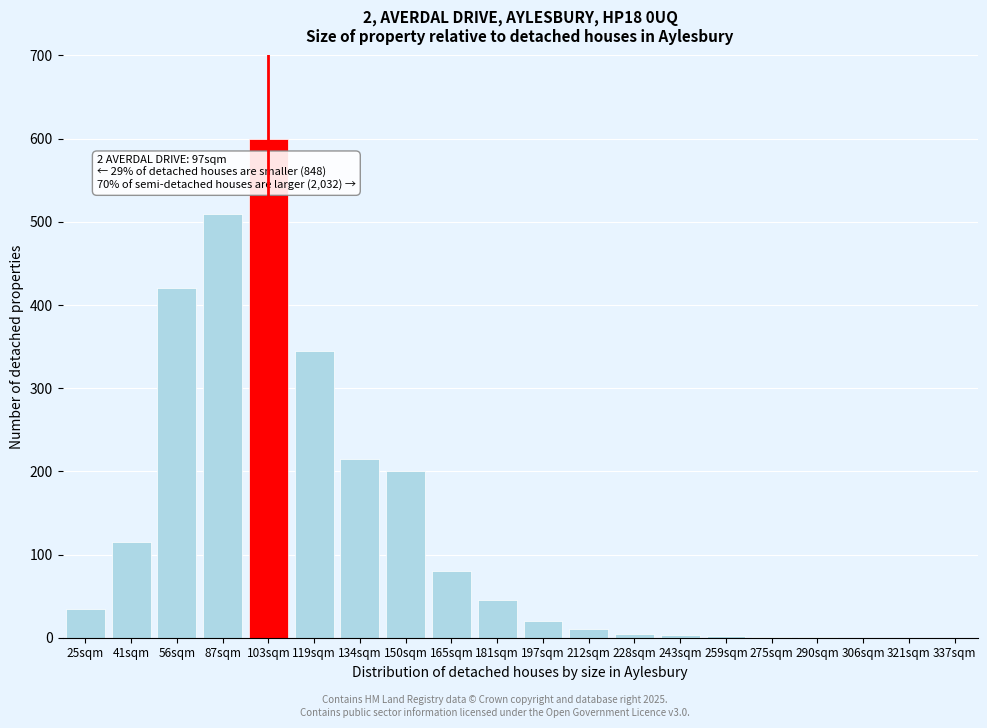

The chart shows a value of 0 at 321sqm. True or false?

True